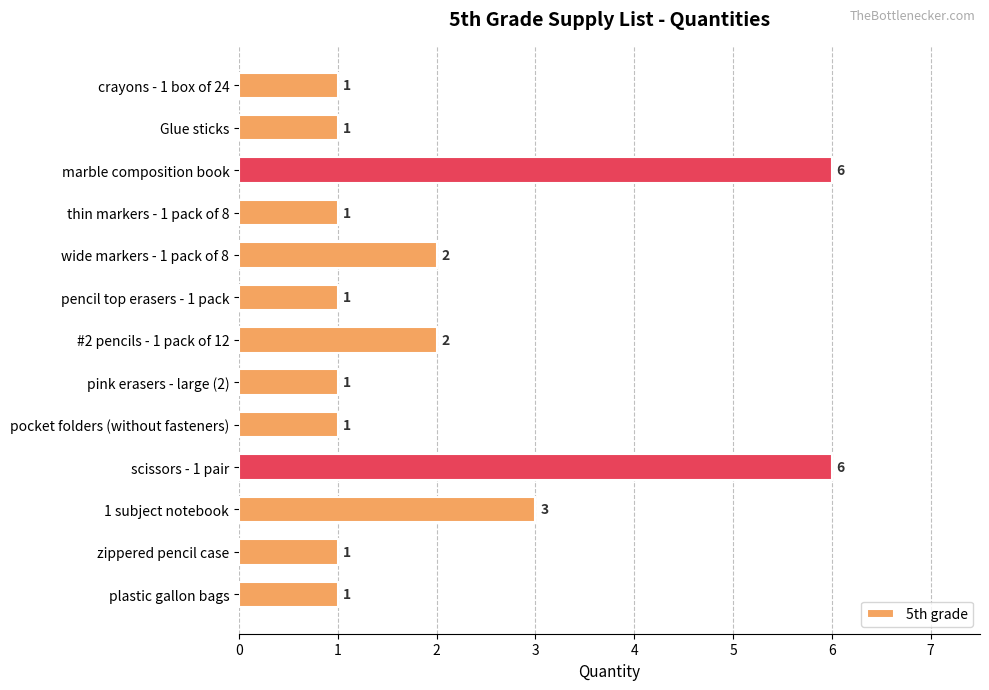

What is the maximum value shown in the chart?

6